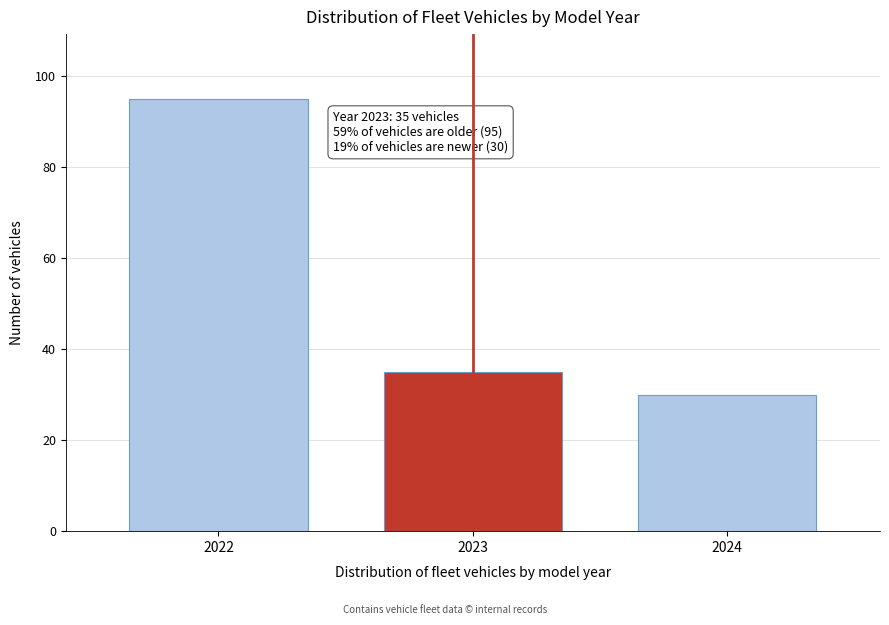

Reading left to right, transcribe all the data shown in this chart.

95	35	30